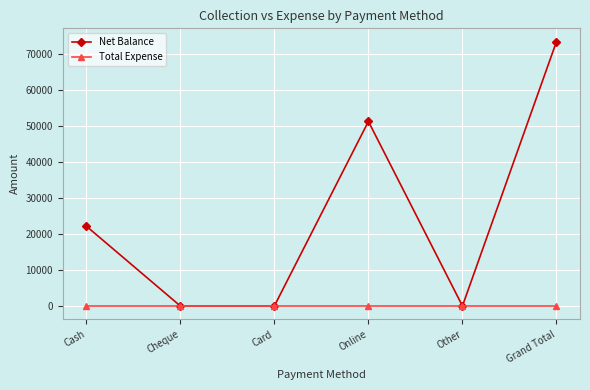

Reading right to left, what are all the values shown in this chart?

Net Balance: 73500	0	51300	0	0	22200
Total Expense: 0	0	0	0	0	0